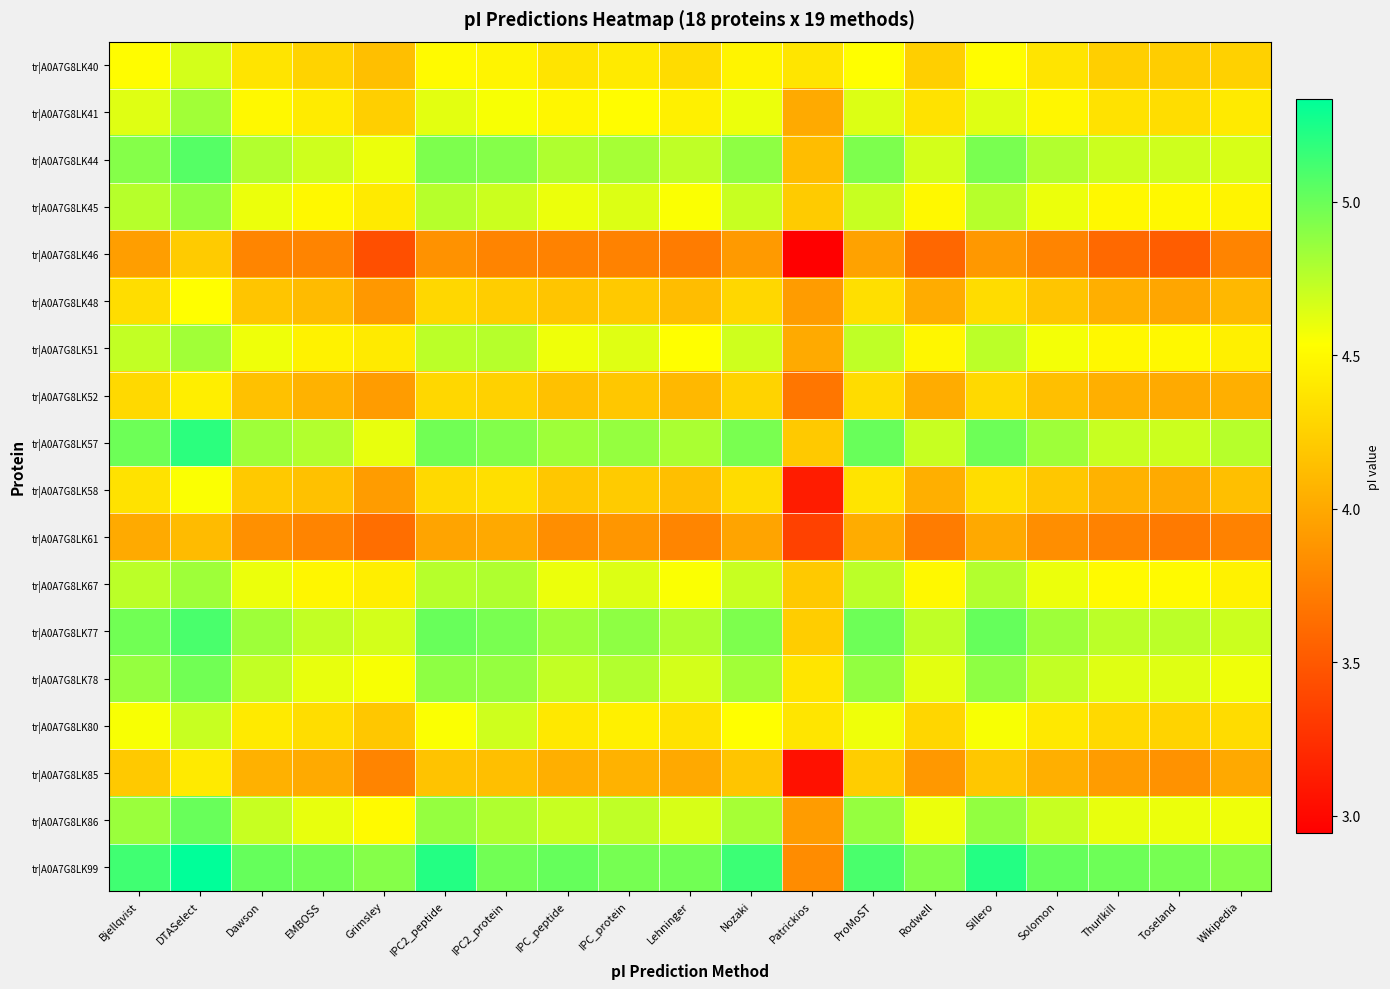

At which category is the sum across all series the highest?

DTASelect